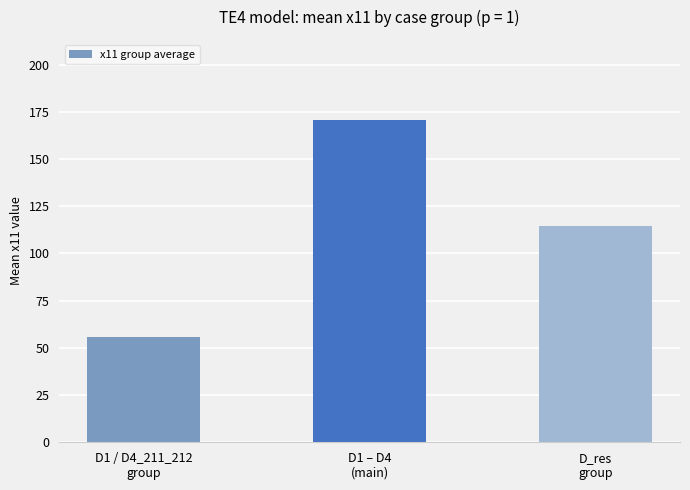

What is the sum of all values?

341.0